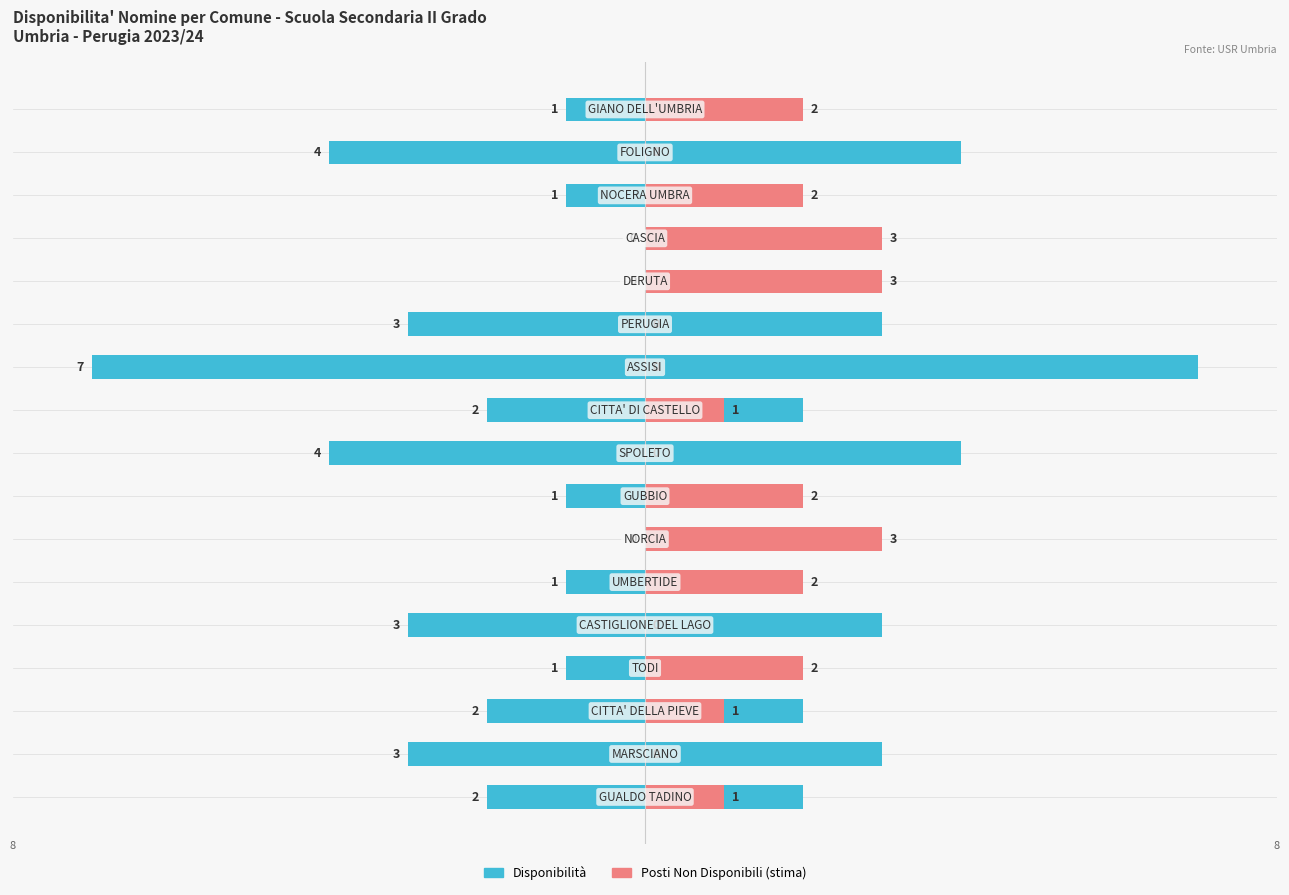

How many data points are less than 2?

8